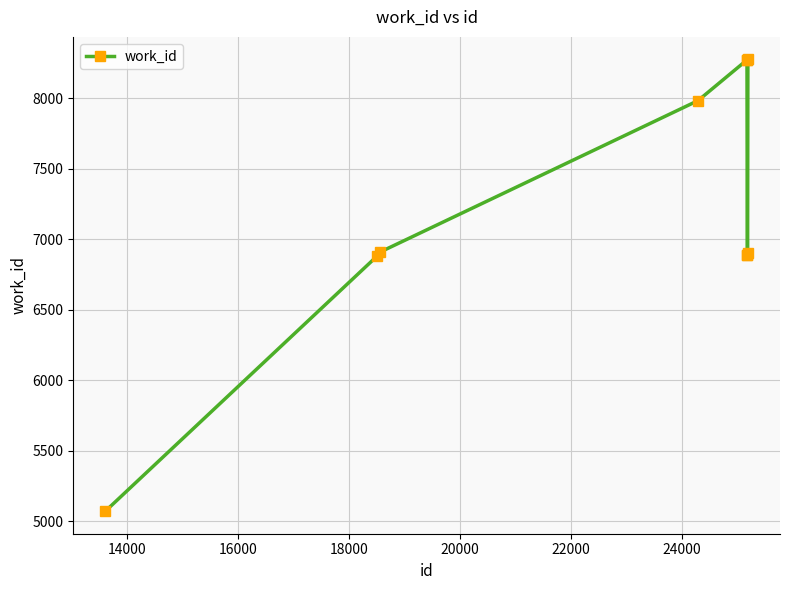

What is the sum of all values?

72330